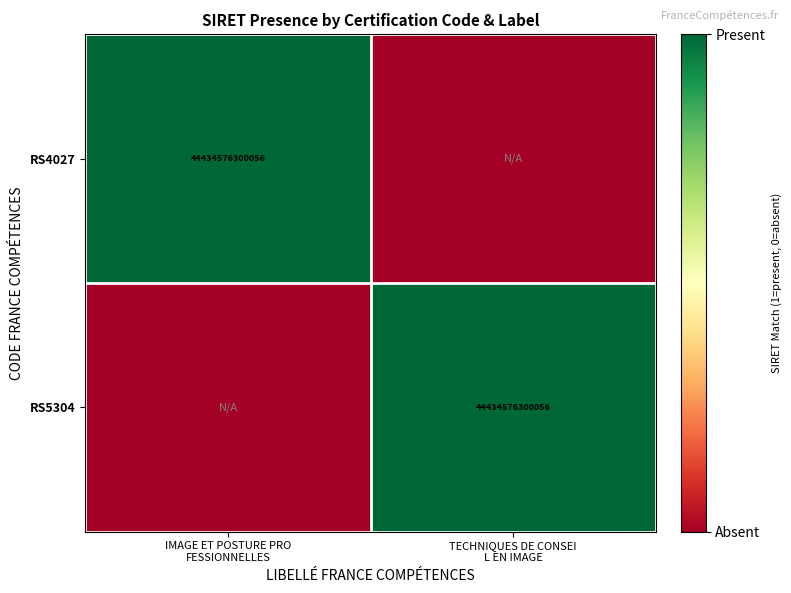

Is it true that RS5304 equals 0 at IMAGE ET POSTURE PRO FESSIONNELLES?

False